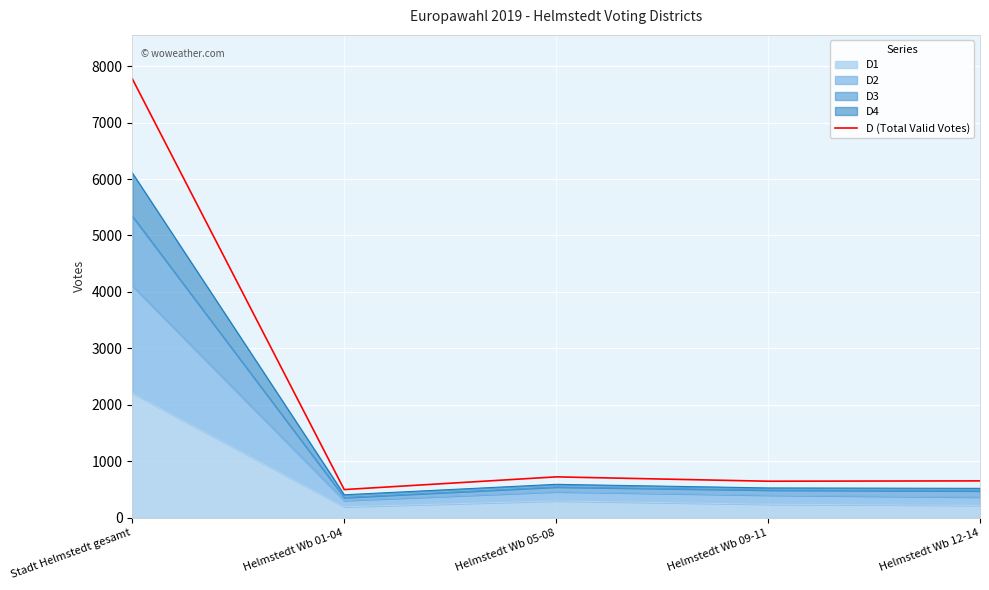

What is the label of the 4th point from the right?

Helmstedt Wb 01-04